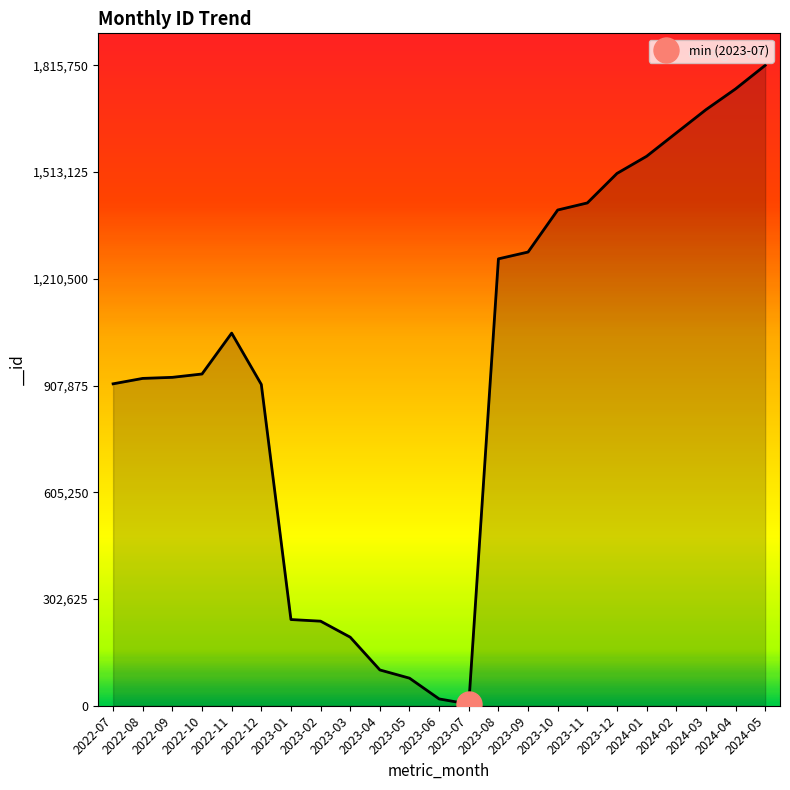

Rank the categories by value from lowest to highest.

2023-07, 2023-06, 2023-05, 2023-04, 2023-03, 2023-02, 2023-01, 2022-12, 2022-07, 2022-08, 2022-09, 2022-10, 2022-11, 2023-08, 2023-09, 2023-10, 2023-11, 2023-12, 2024-01, 2024-02, 2024-03, 2024-04, 2024-05